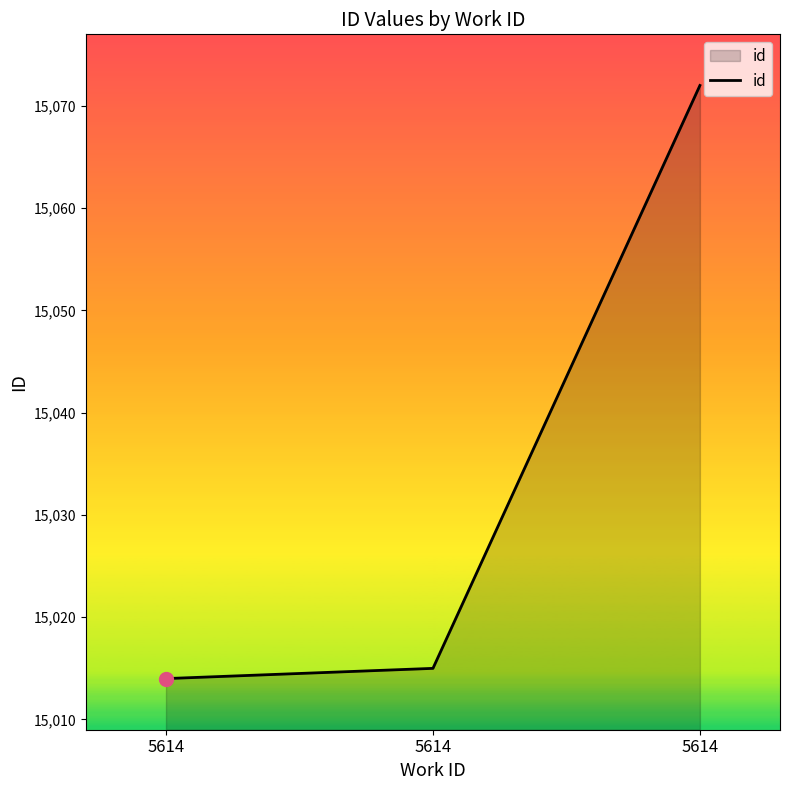

Which has a higher value, 5614 or 5614?

5614